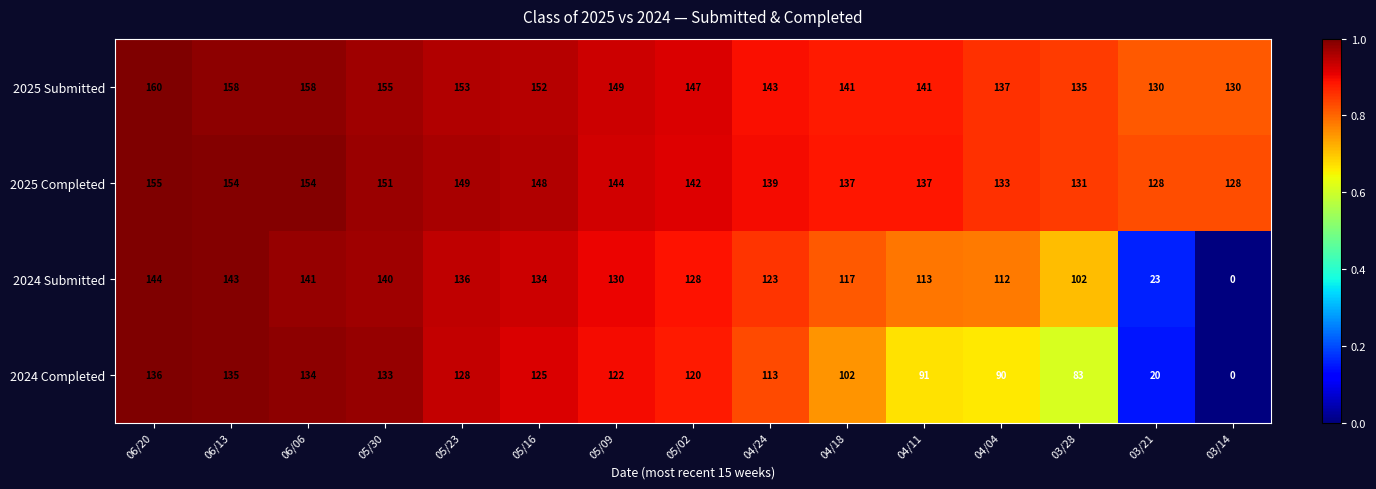

How many categories are shown in the chart?

15